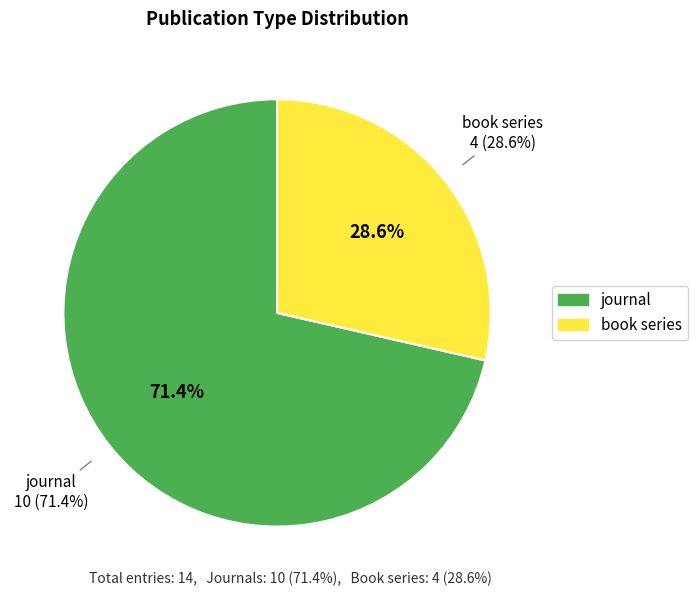

Is journal the majority of the pie?

Yes